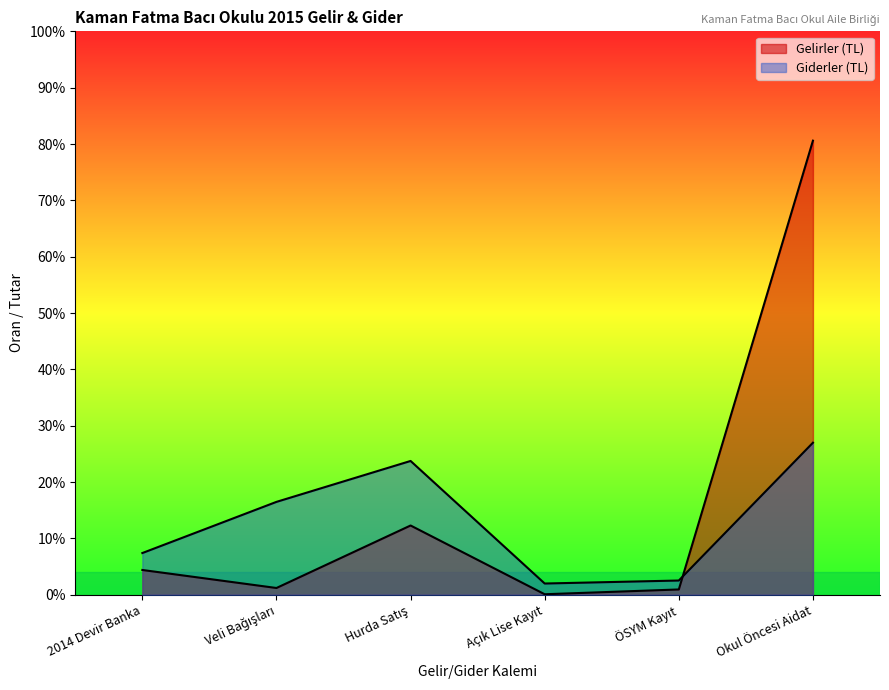

Which series has the largest total across all categories?

Gelirler (TL)